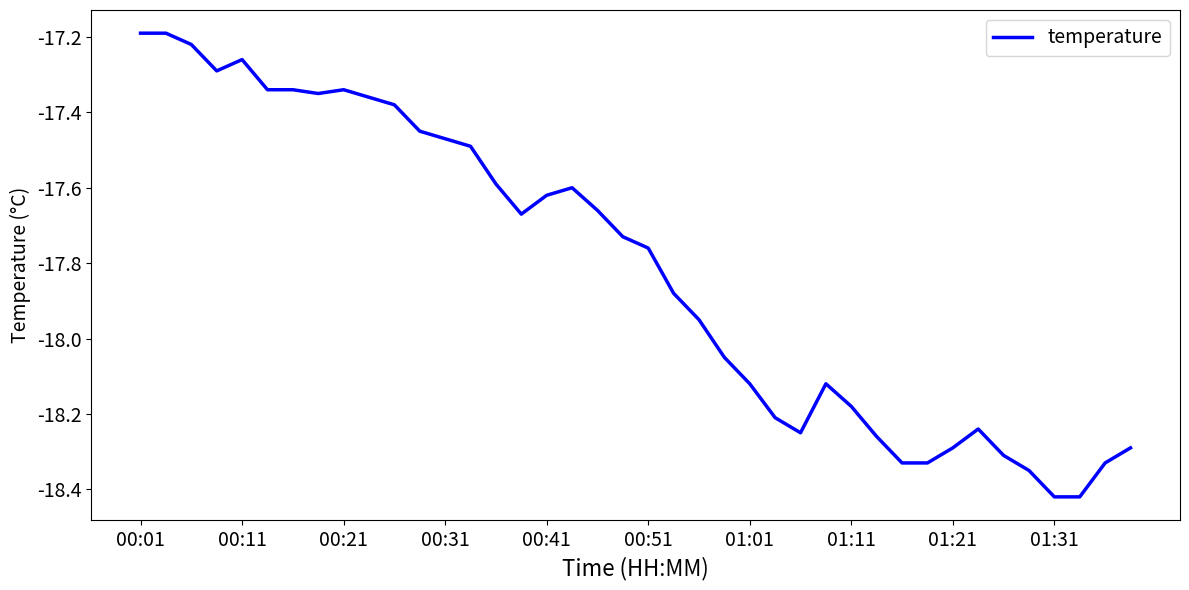

What is the difference between the maximum and minimum values?

1.2